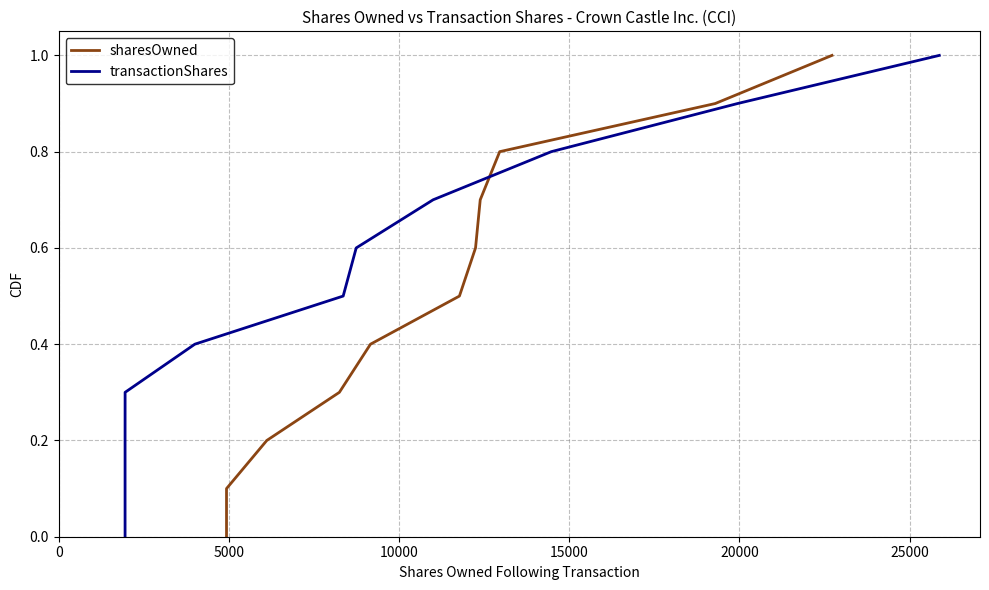

Is it true that transactionShares equals 1.3 at 9?

False